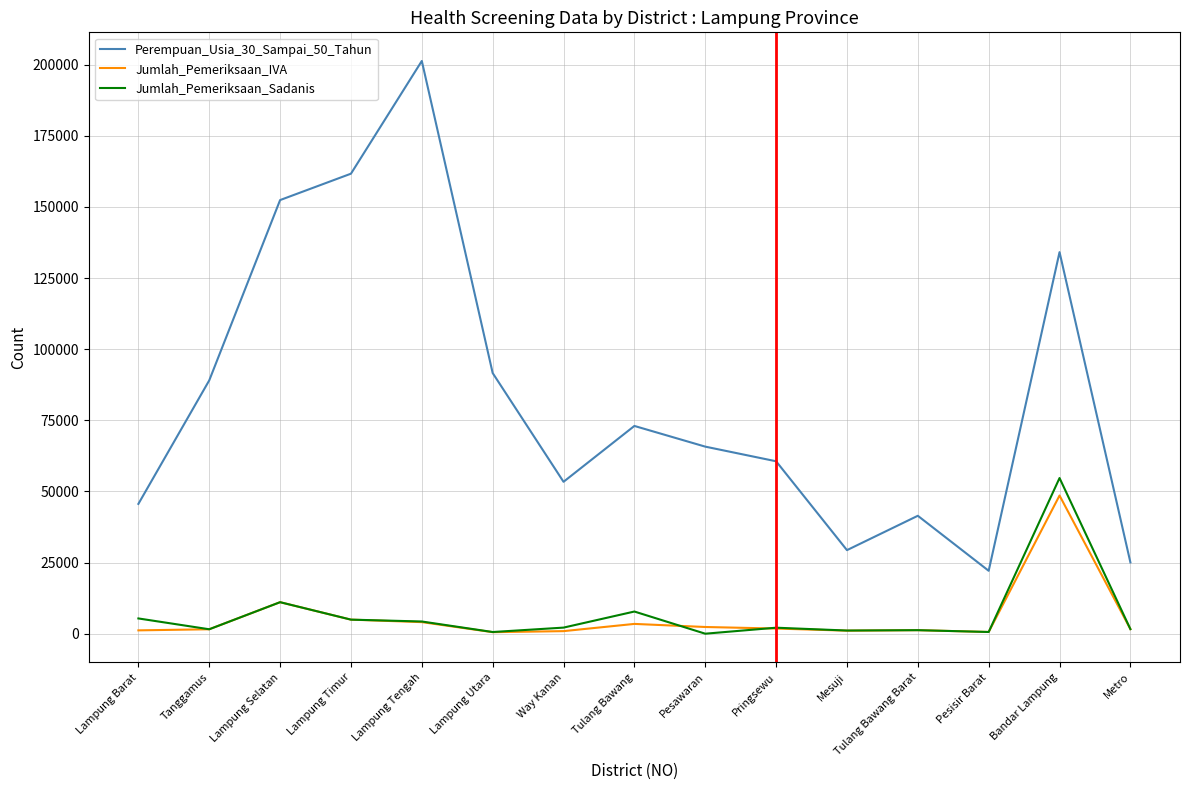

Which label corresponds to the largest value in the chart?

Lampung Tengah